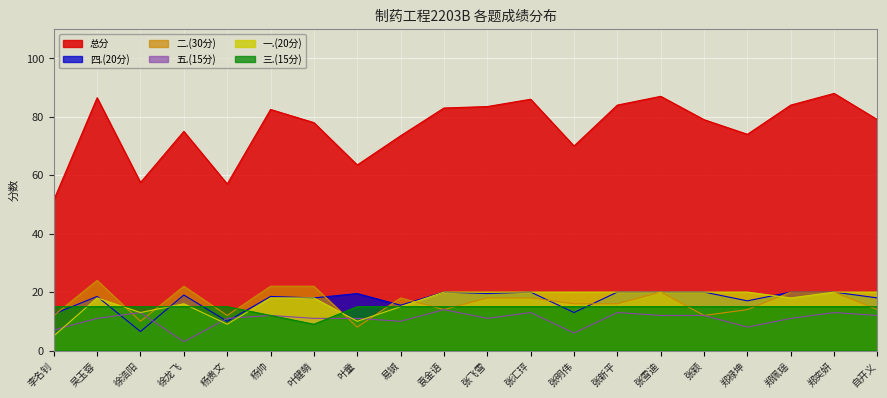

Read the 总分 value at 张雪迪.

87.0